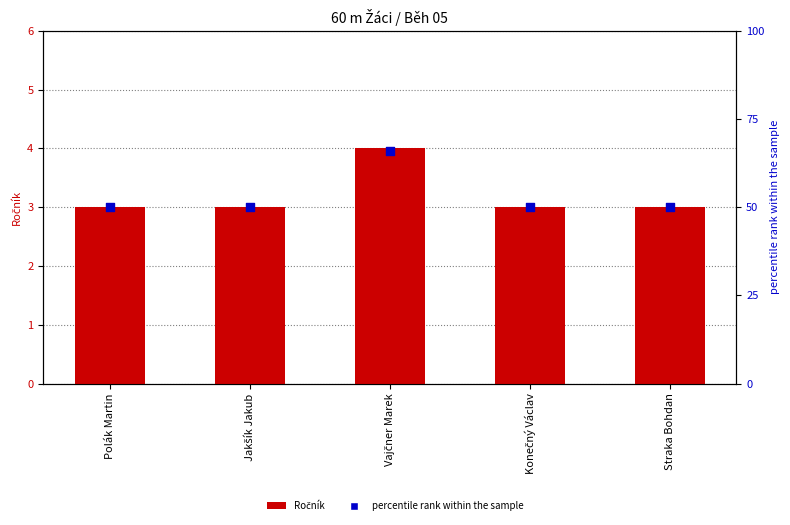

What are all the series names shown in the legend?

Ročník, percentile rank within the sample